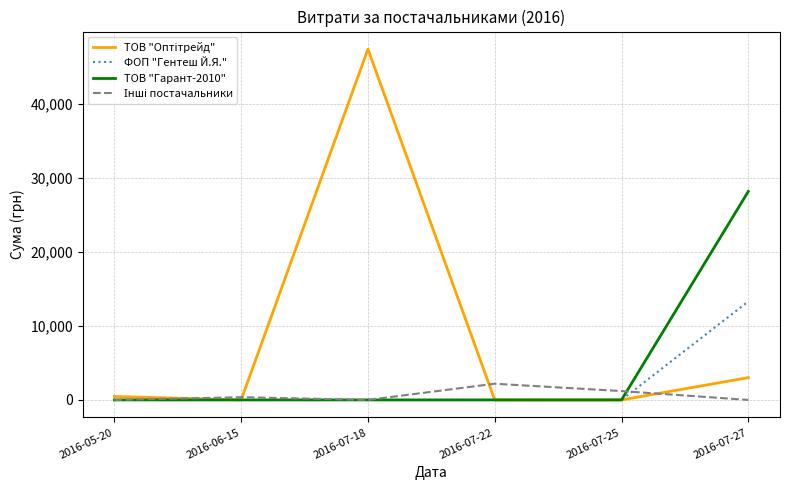

At which category is the sum across all series the highest?

2016-07-18